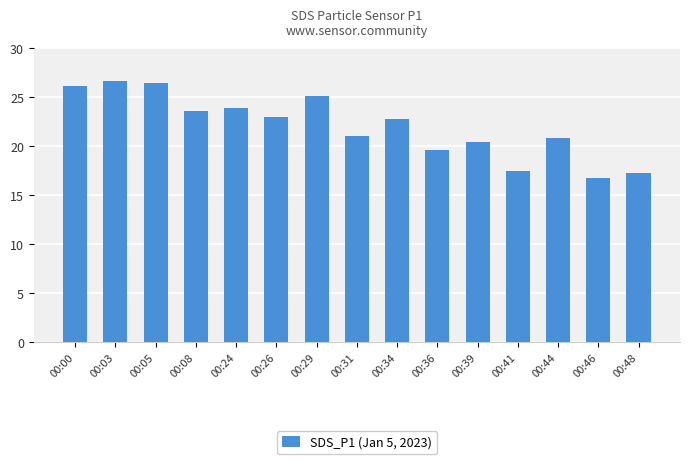

How many data points does each series have?

15